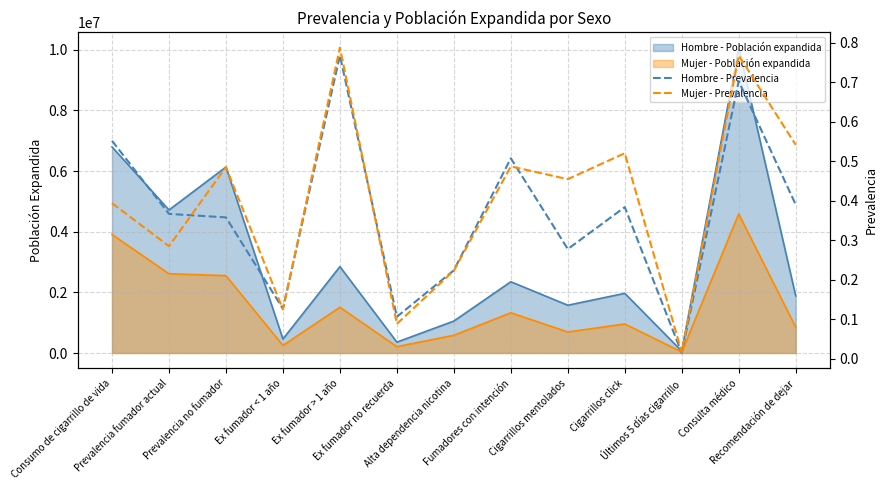

What is the value of the Hombre - Prevalencia point at the 5th from the left?

0.8